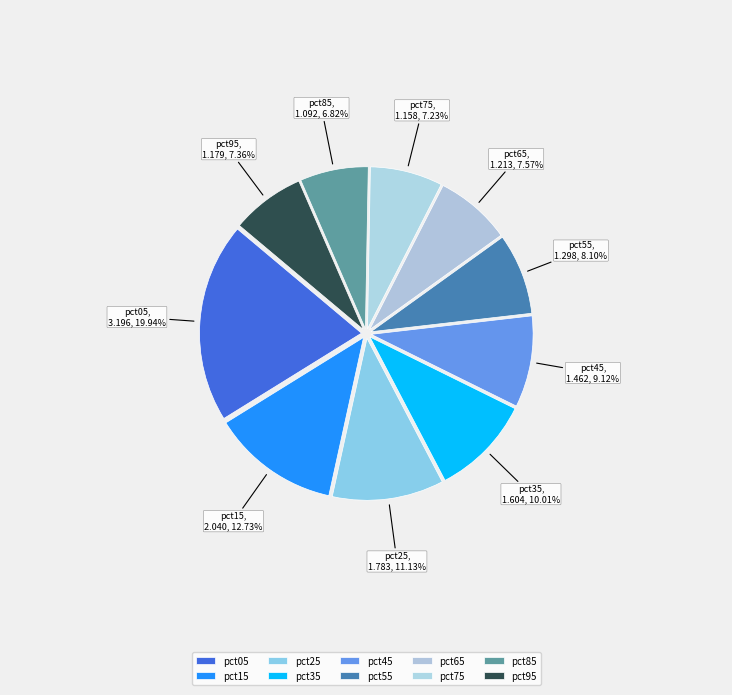

Is it true that pct25 is 1% of the pie?

False